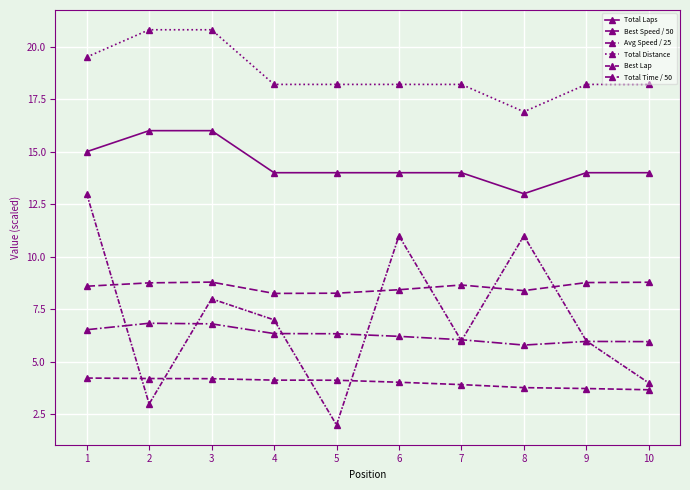

Count the number of data series in this chart.

6